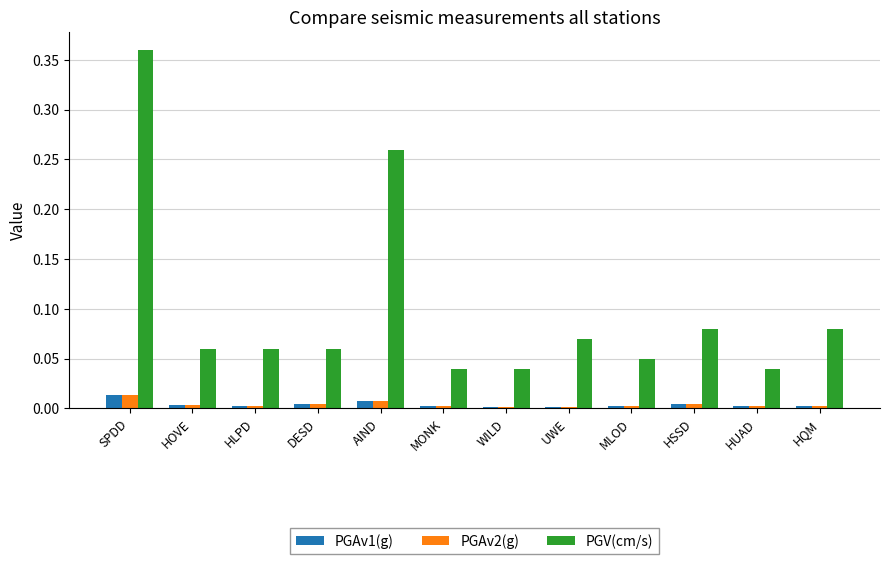

Which series has the largest total across all categories?

PGV(cm/s)